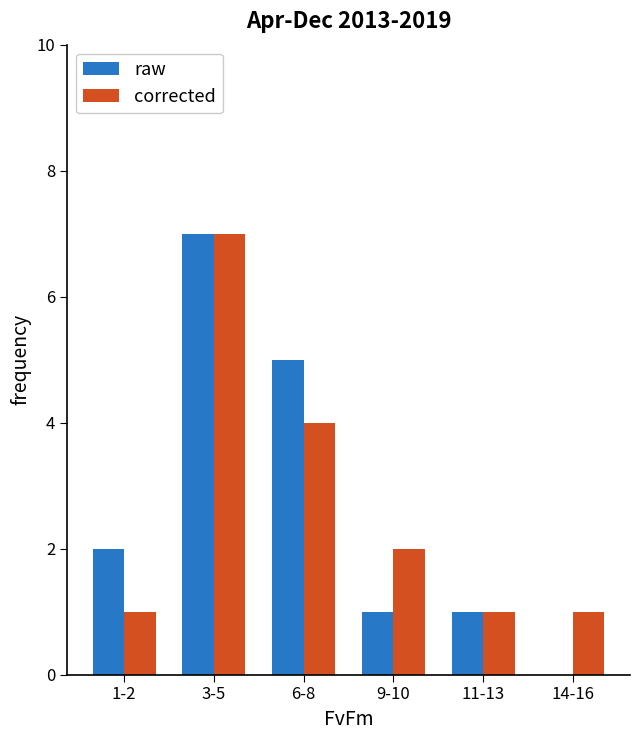

What is the approximate value of corrected at 6-8?

4